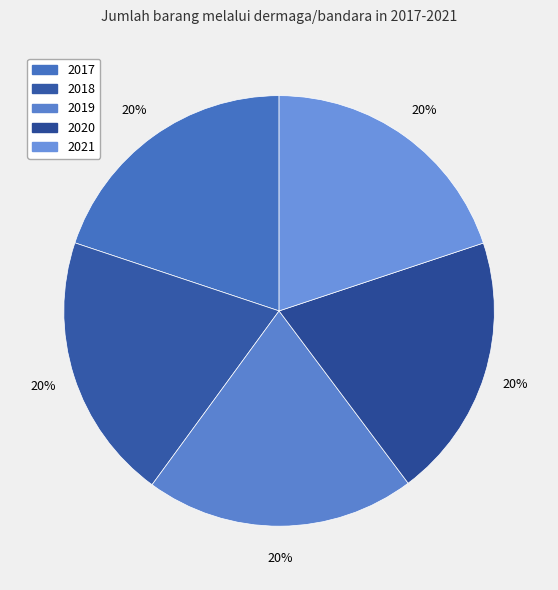

Rank the categories by value from lowest to highest.

2020, 2017, 2021, 2018, 2019